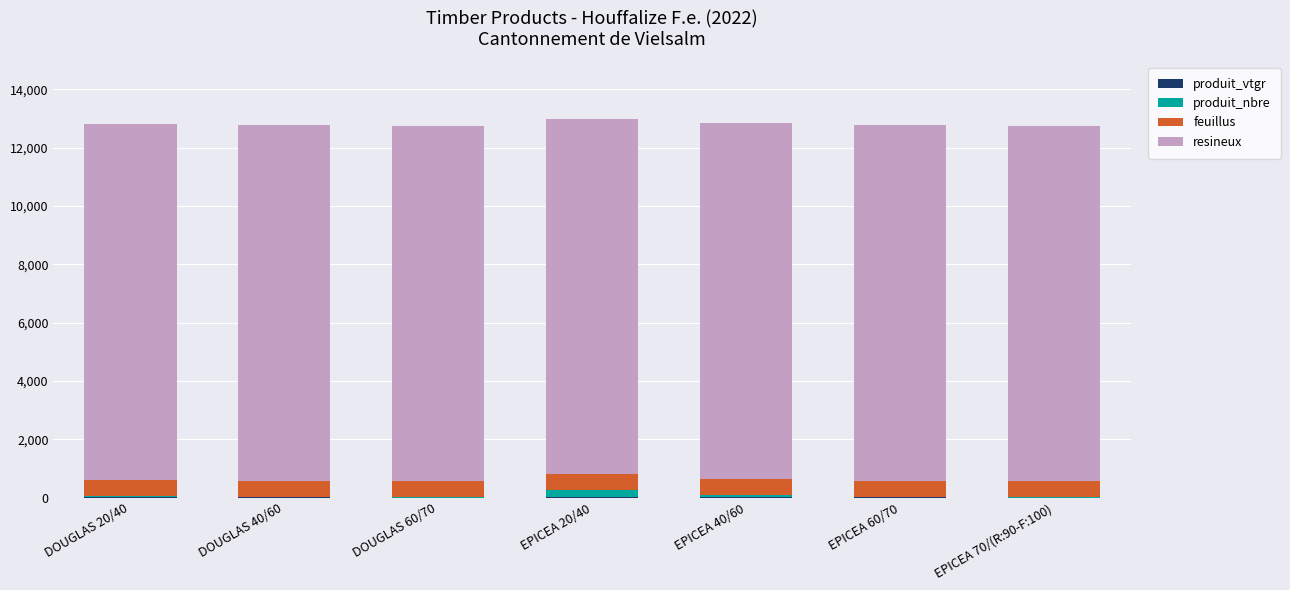

Does the chart contain stacked bars?

Yes